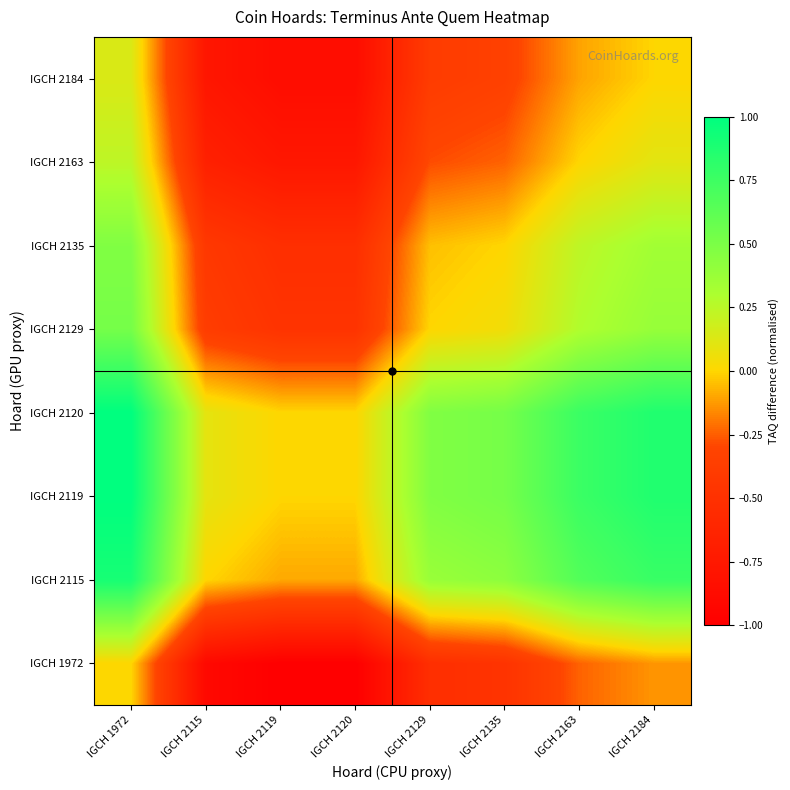

What is the maximum value shown in the chart?

1.0